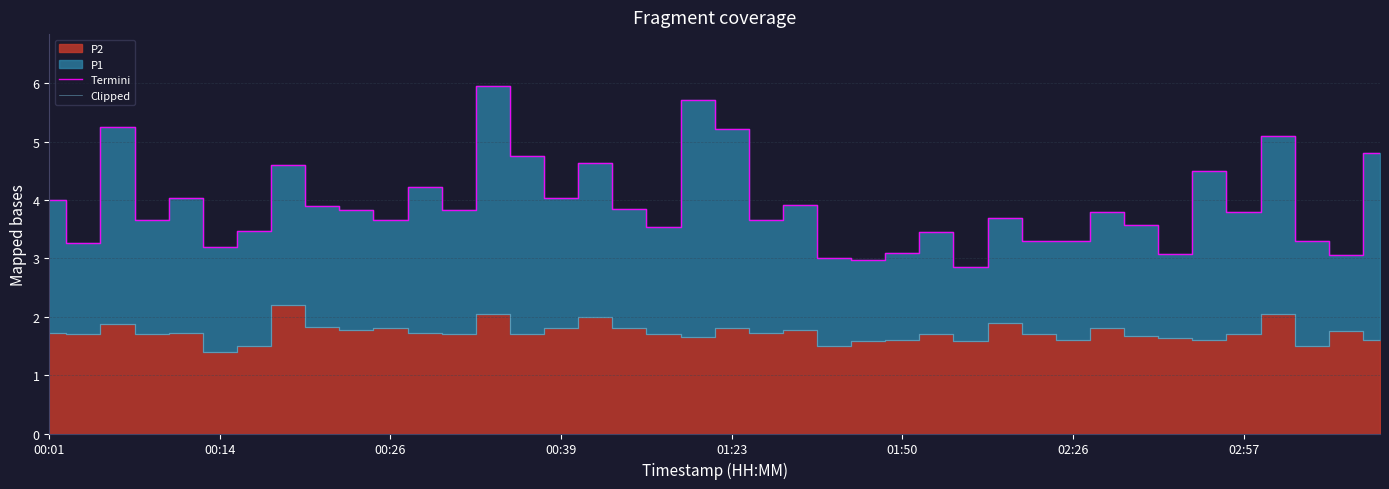

At how many categories does at least one series exceed 3?

37